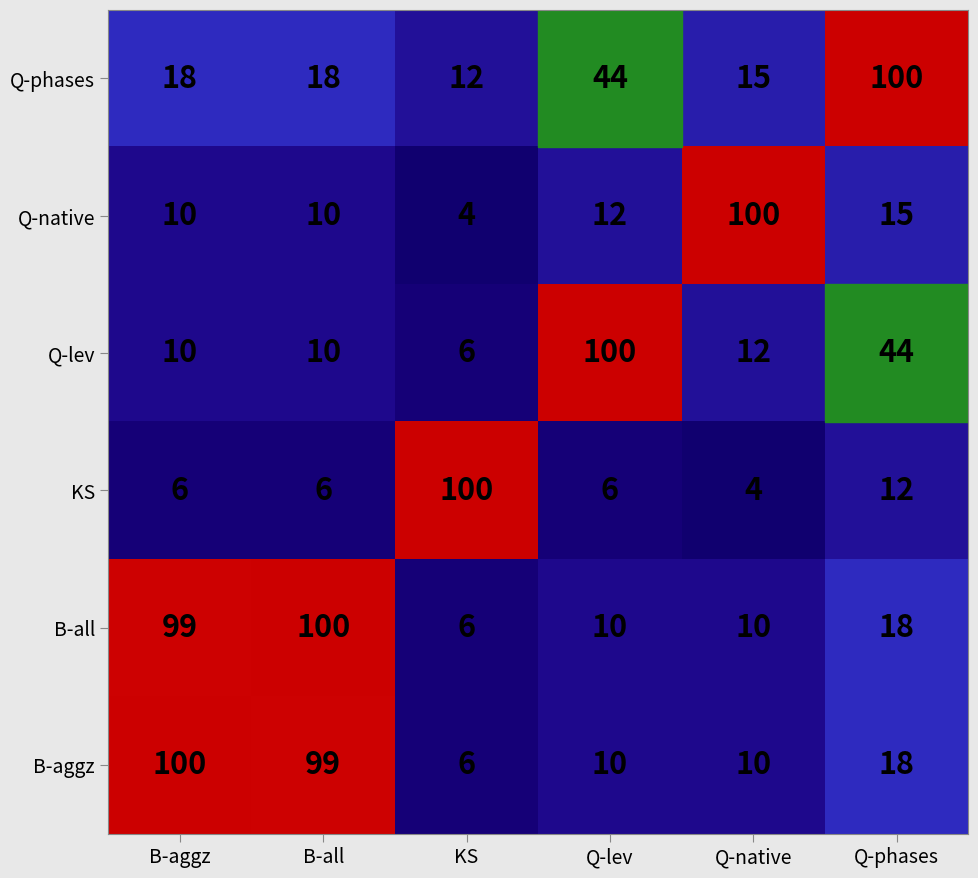

What is the total value across all series at B-aggz?

243